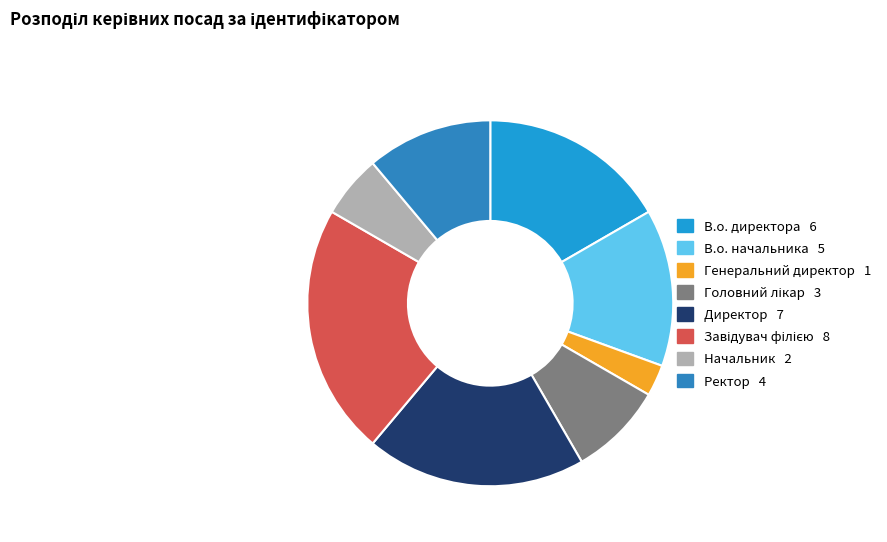

Combined, what portion of the pie is Генеральний директор and Директор?

22.2%